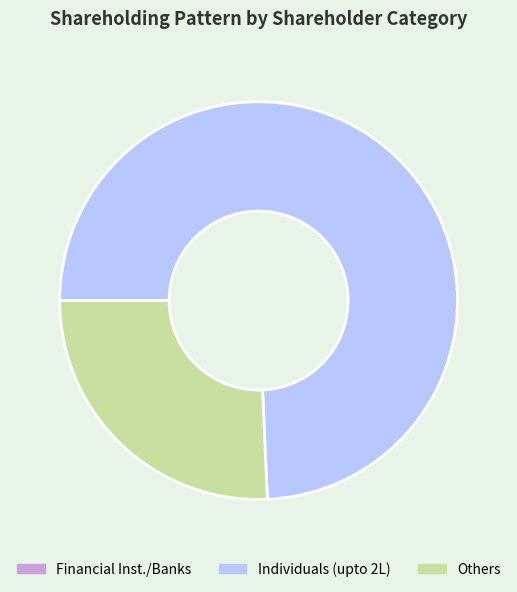

Is the sum of Others and Individuals (upto 2L) greater than half?

Yes